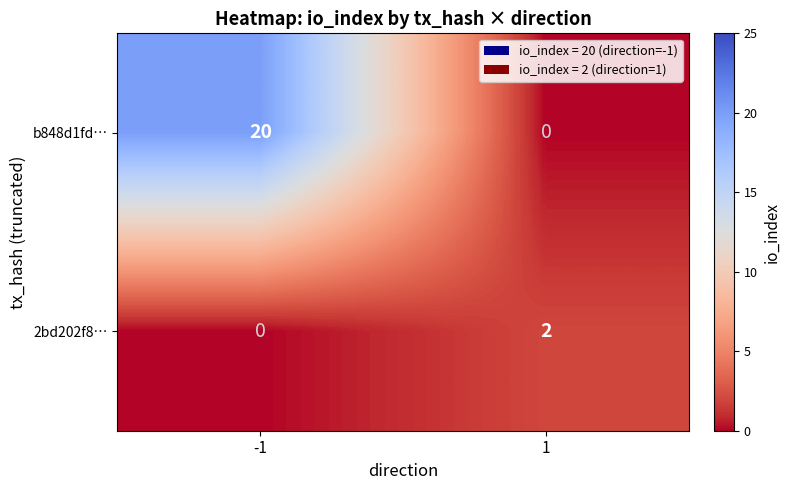

Rank the series by their average value, from lowest to highest.

2bd202f8…, b848d1fd…